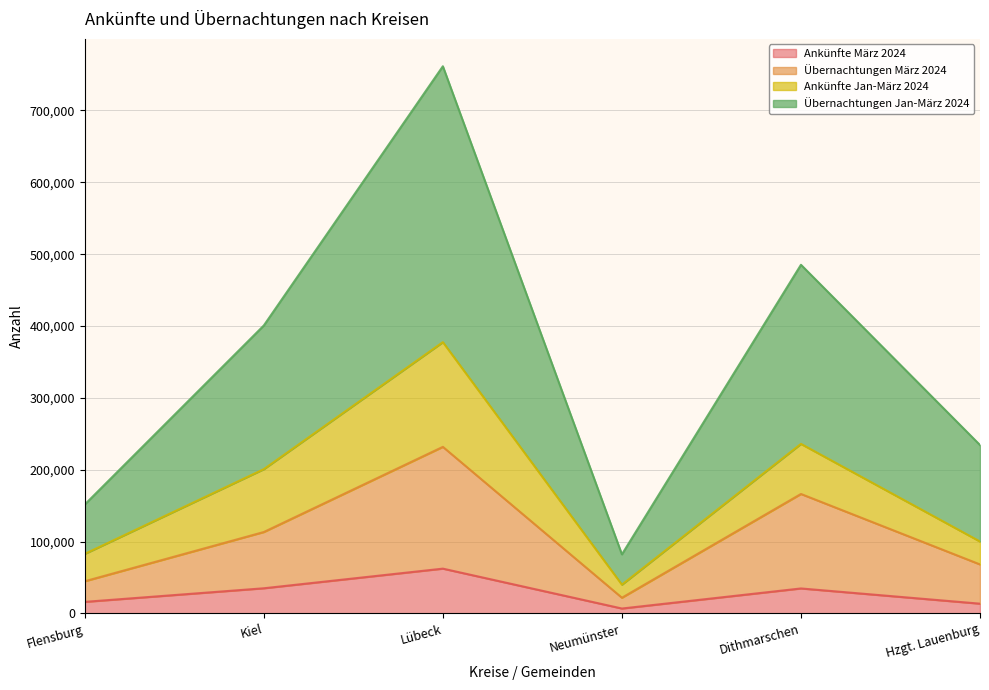

What is the difference between the highest and lowest values at Flensburg?

135542